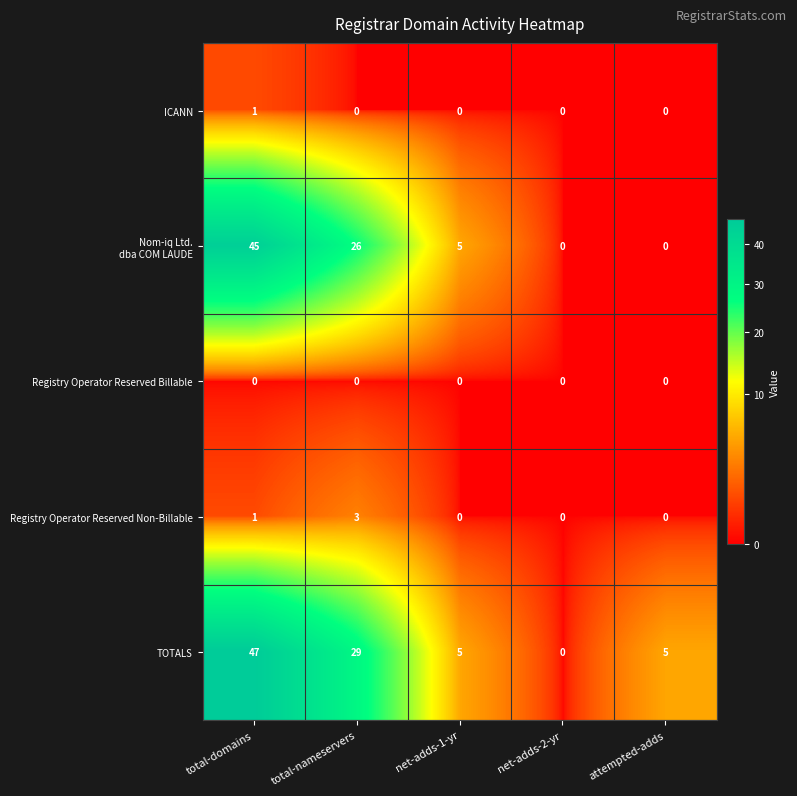

Which series has the largest range (max minus min)?

TOTALS